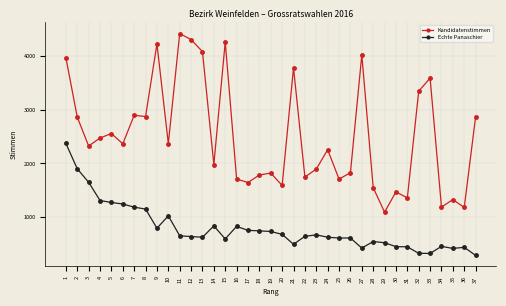

Which series has the largest total across all categories?

Kandidatenstimmen